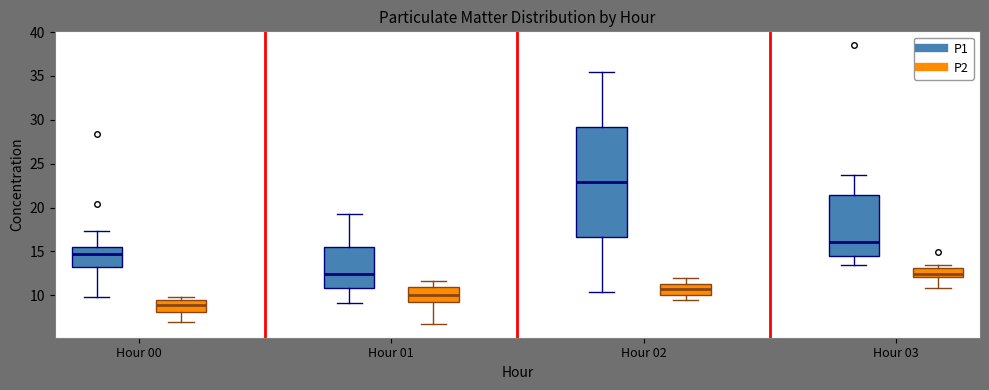

Which box has the highest median line?

Hour 02 (P1)